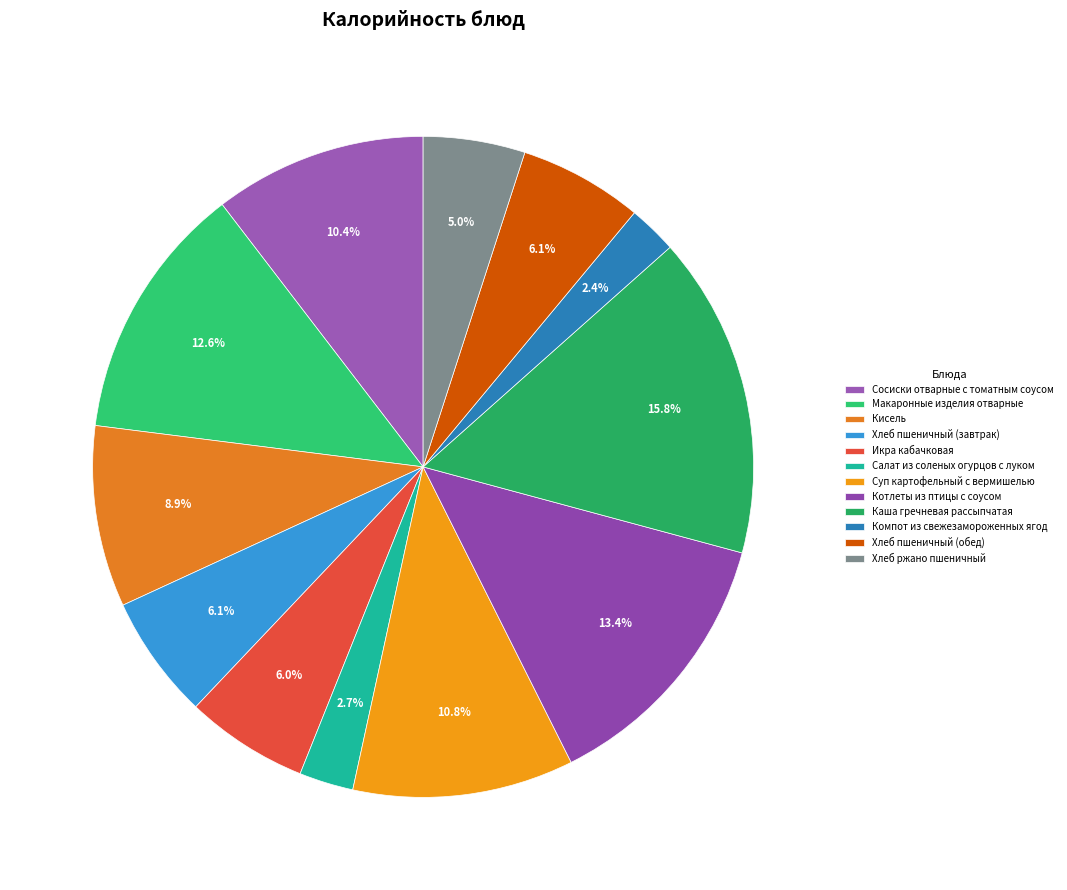

To the nearest percent, what is the difference between the largest and smallest slice percentages?

13%